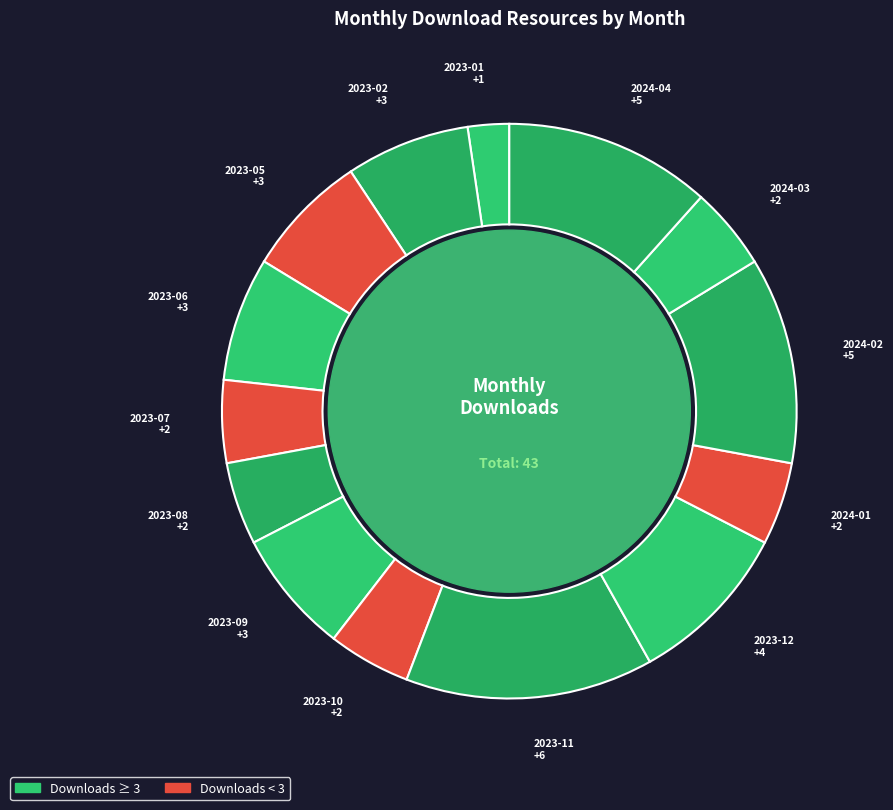

Rank the categories by value from lowest to highest.

2023-01, 2023-07, 2023-08, 2023-10, 2024-01, 2024-03, 2023-02, 2023-05, 2023-06, 2023-09, 2023-12, 2024-02, 2024-04, 2023-11